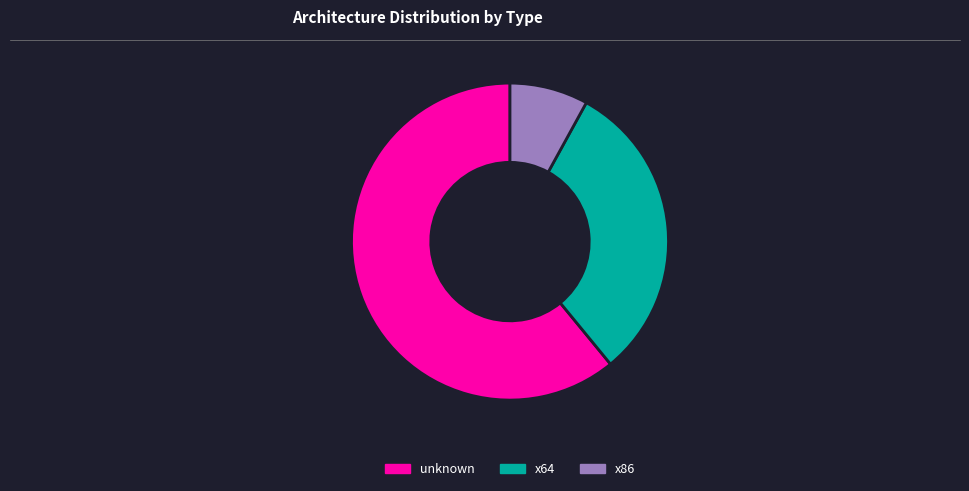

Is unknown the majority of the pie?

Yes